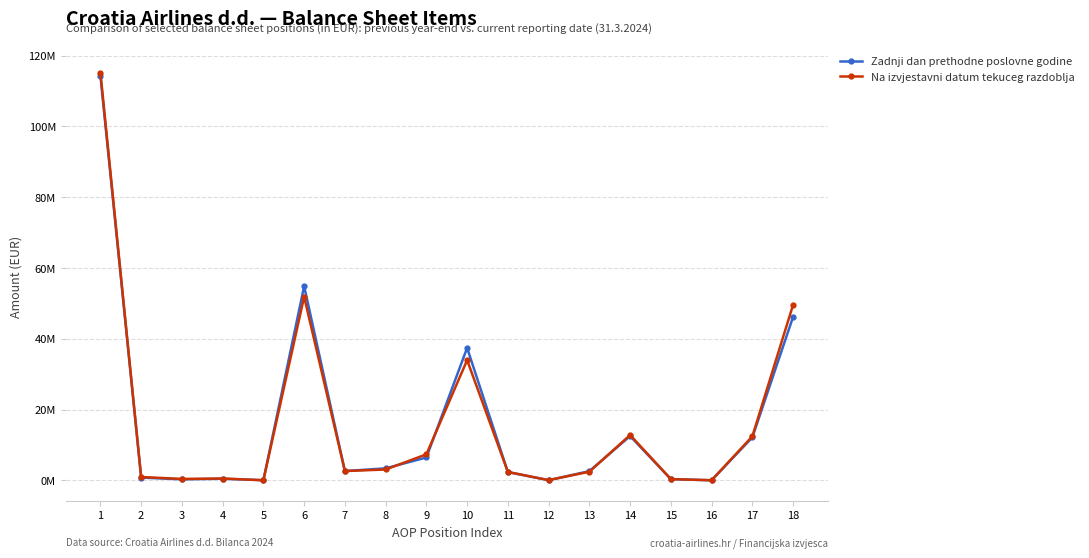

What is the highest value of the Na izvjestavni datum tekuceg razdoblja series?

115197591